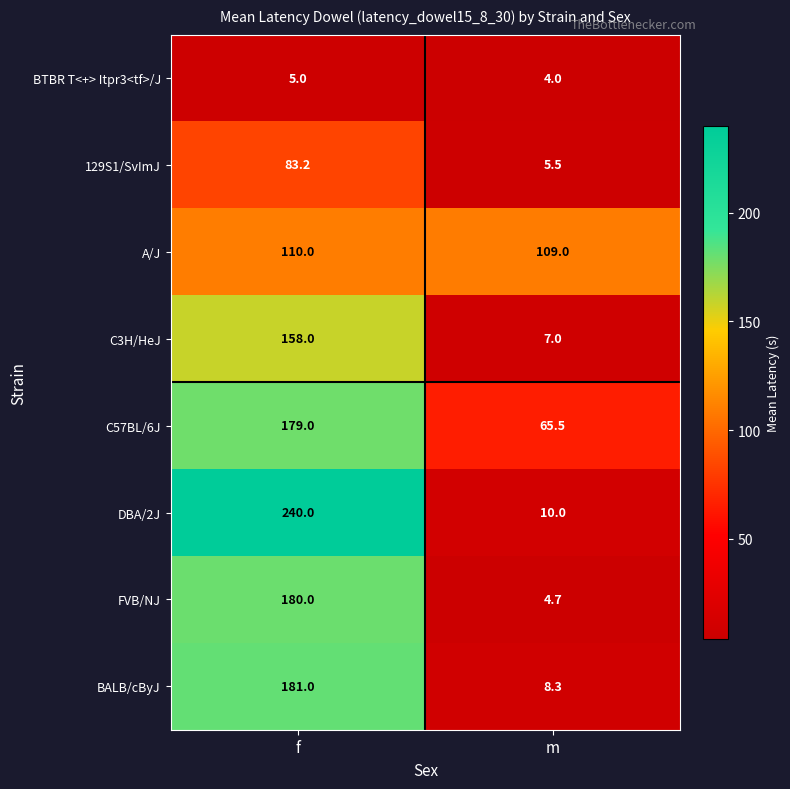

At which category is the sum across all series the highest?

f